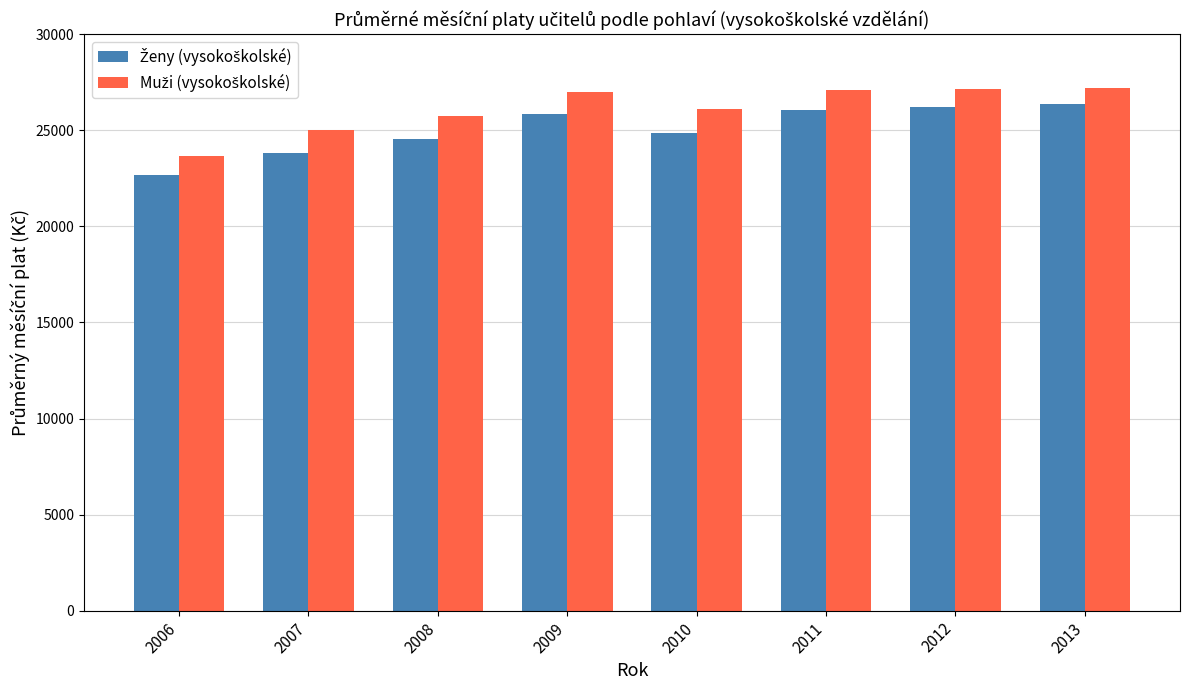

What is the total value across all series at 2007?

48841.6